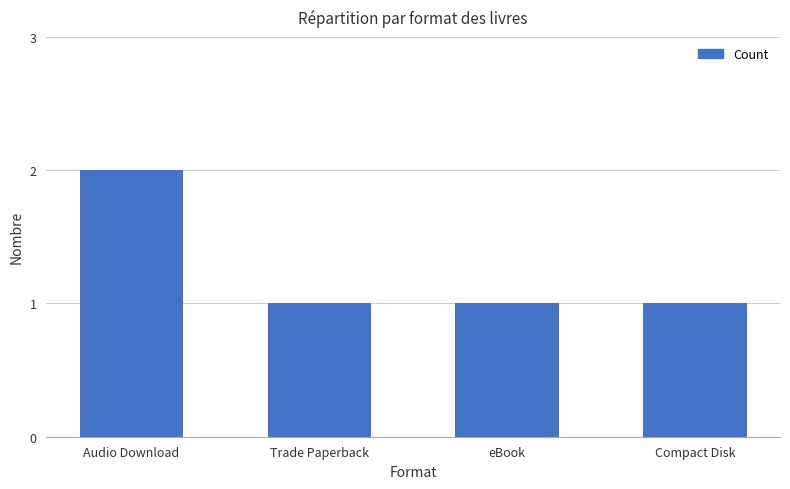

What is the smallest value displayed?

1